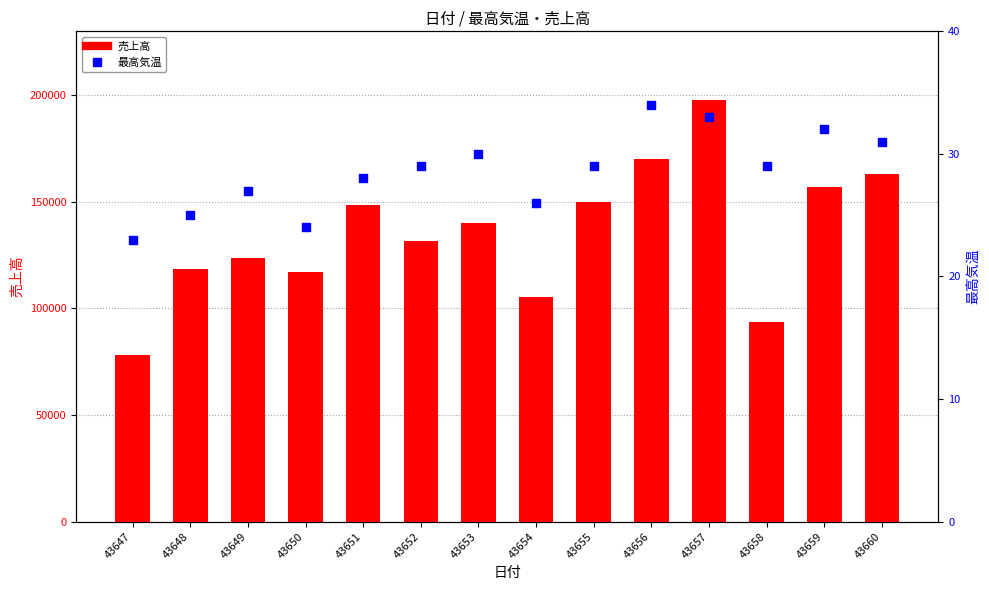

Which series has the largest total across all categories?

売上高